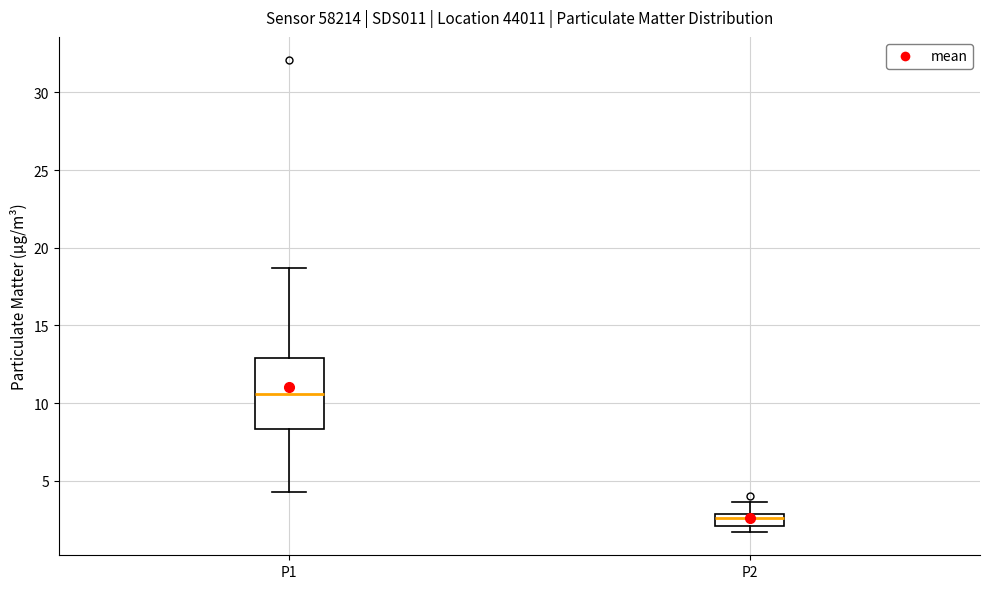

Reading left to right, transcribe this box plot: for each box, give where its median line is, the range the box spans, and where its two whiskers end, as read against the y-axis. The values are not printed on the chart, so give them approximately, as read against the axis.

P1: median 10.5, box 8.5 to 13.0, whiskers 4.5 to 18.5
P2: median 2.5, box 2.0 to 3.0, whiskers 1.5 to 3.5